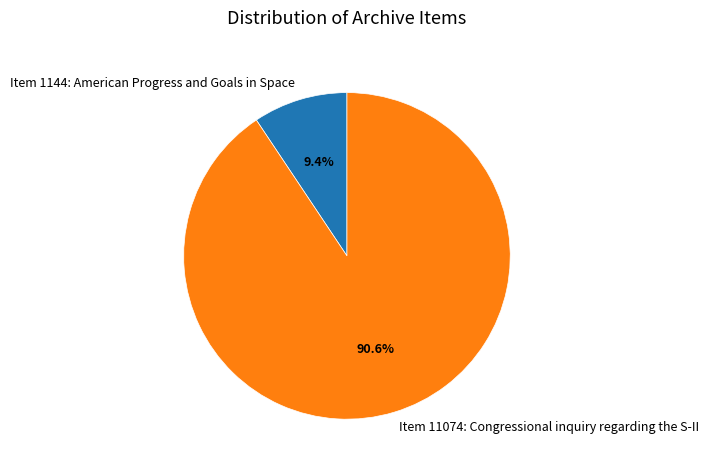

Is there a majority slice in this chart?

Yes